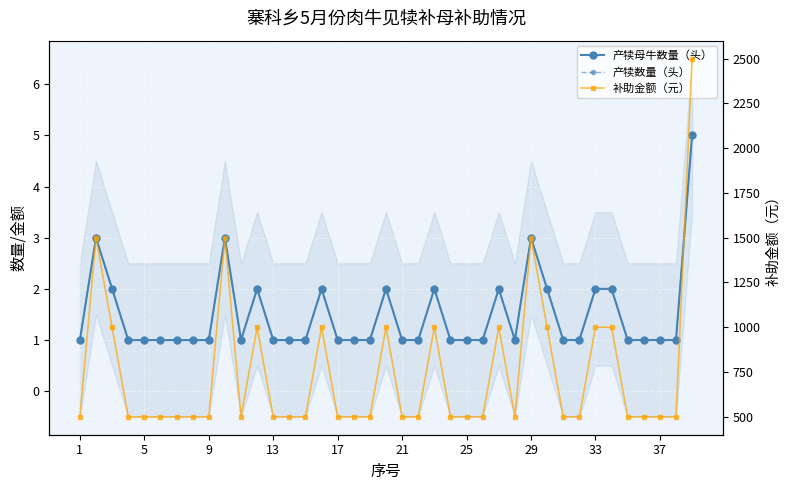

List the series in order of their peak value, lowest first.

产犊母牛数量（头）, 产犊数量（头）, 补助金额（元）